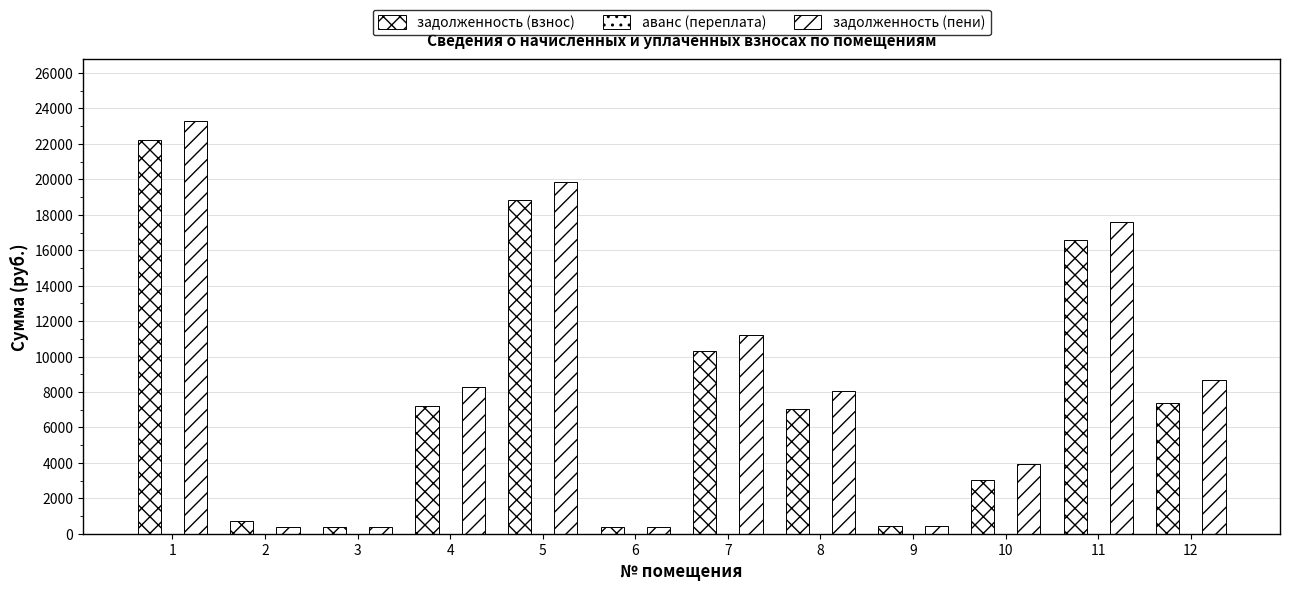

What is the sum of all задолженность (взнос) values?

94443.8